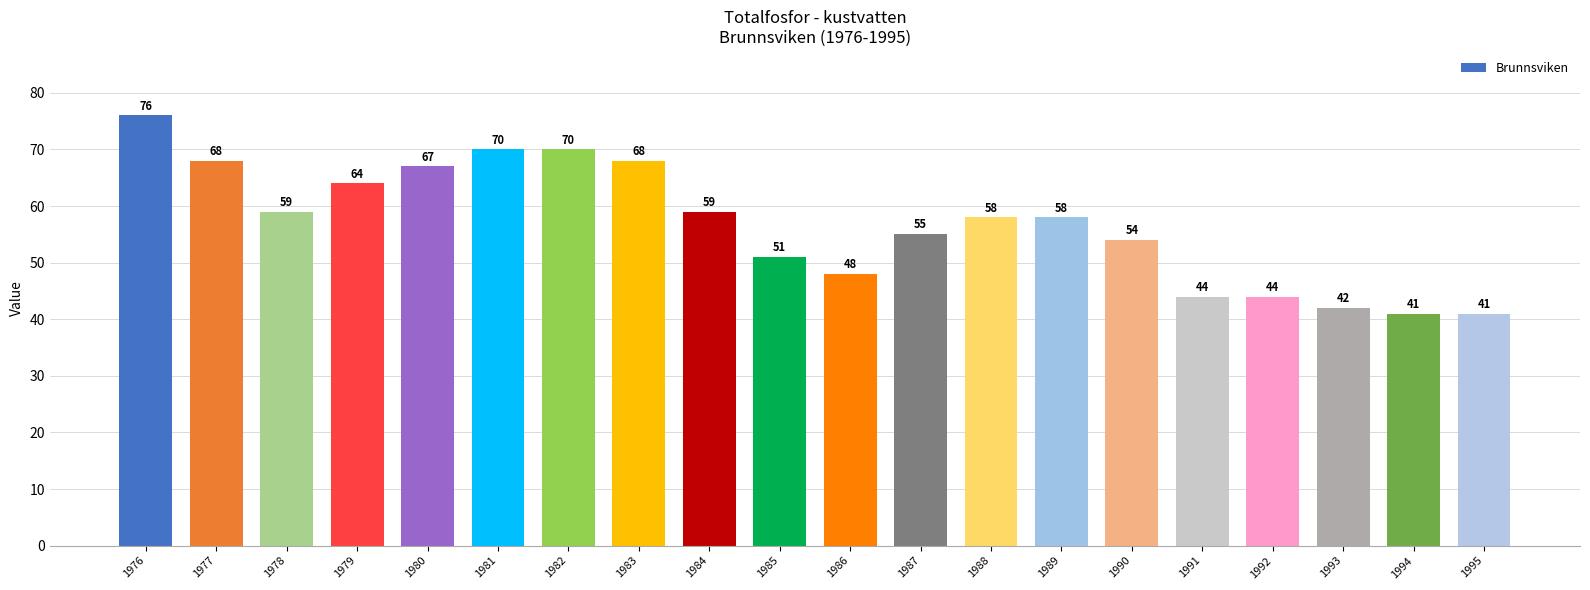

What is the change in value from 1988 to 1992?

-14